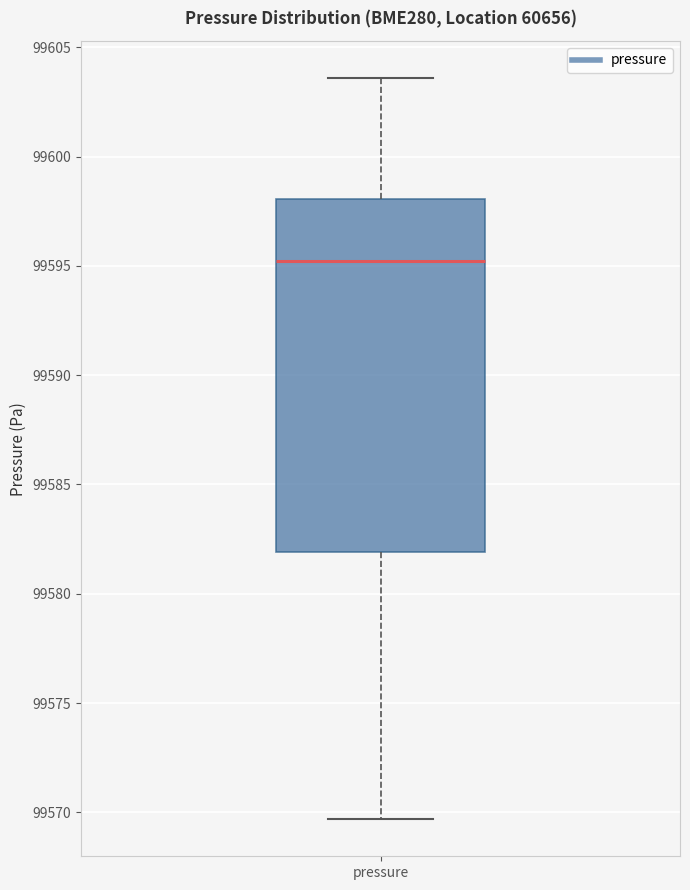

Transcribe this box plot: give where the median line is, the range the box spans, and where the two whiskers end, as read against the y-axis. The values are not printed on the chart, so give them approximately, as read against the axis.

median 99595.0, box 99582.0 to 99598.0, whiskers 99569.5 to 99603.5